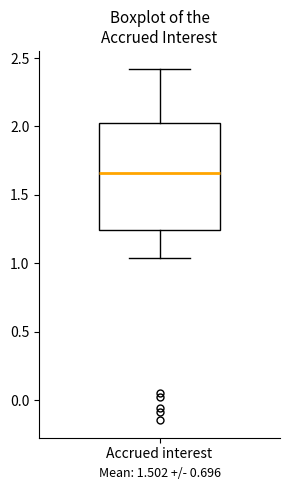

Read this box plot against the y-axis: the position of the median line, the range covered by the box, and the ends of both whiskers. The values are not printed on the chart, so give them approximately, as read against the axis.

median 1.65, box 1.25 to 2.05, whiskers 1.05 to 2.40